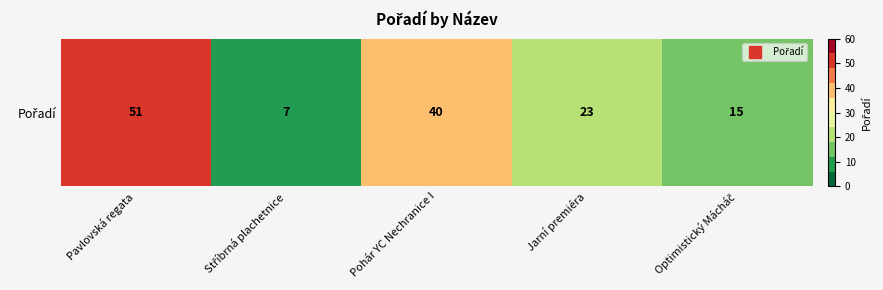

True or false: the data shows 23 at Jarní premiéra.

True